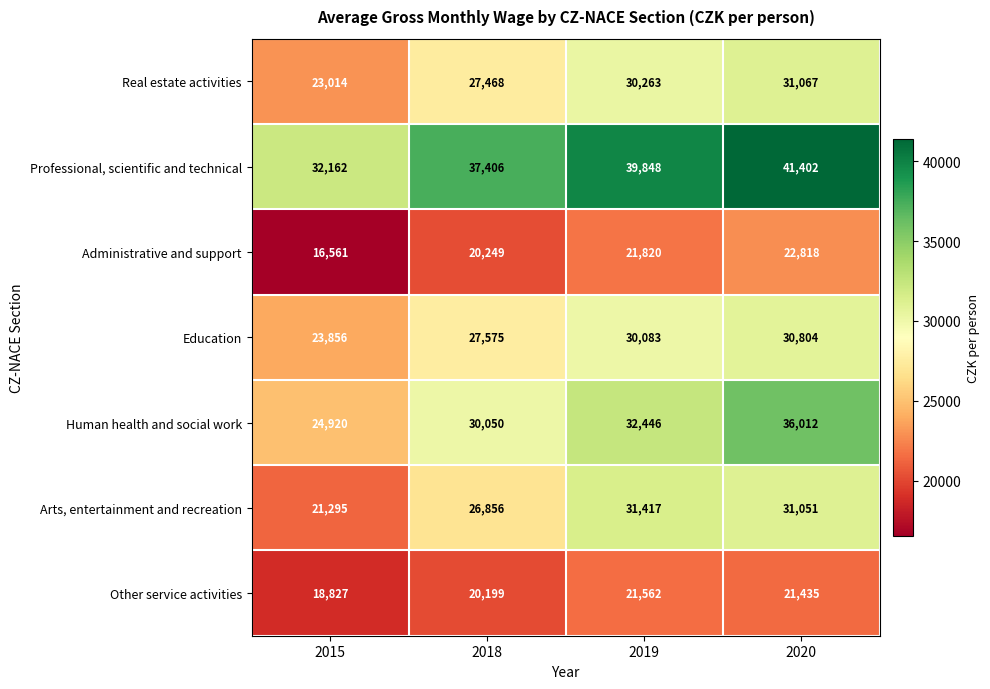

What is the total value across all series at 2020?

214589